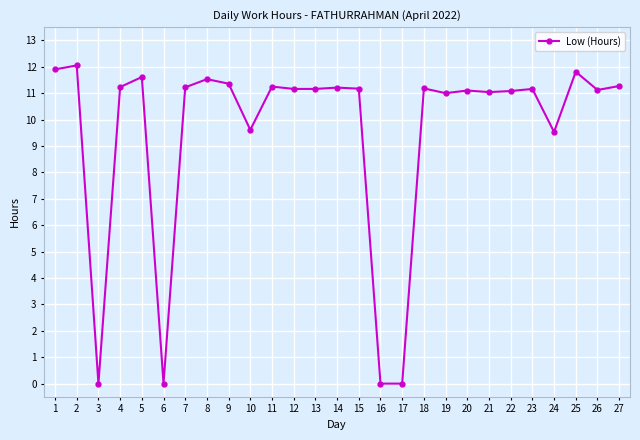

What is the value of the 12th point from the left?

11.2